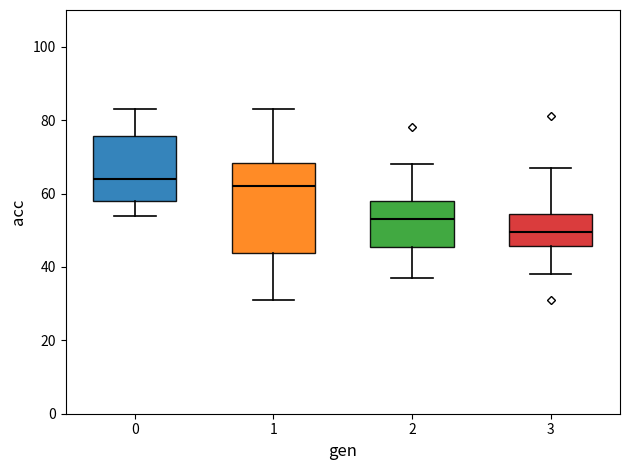

Which box is the tallest, from its lower edge to its upper edge?

1